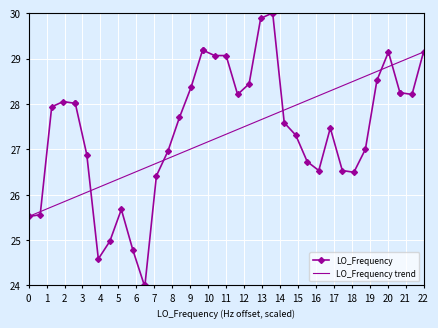

What is the greatest value displayed?

30.0